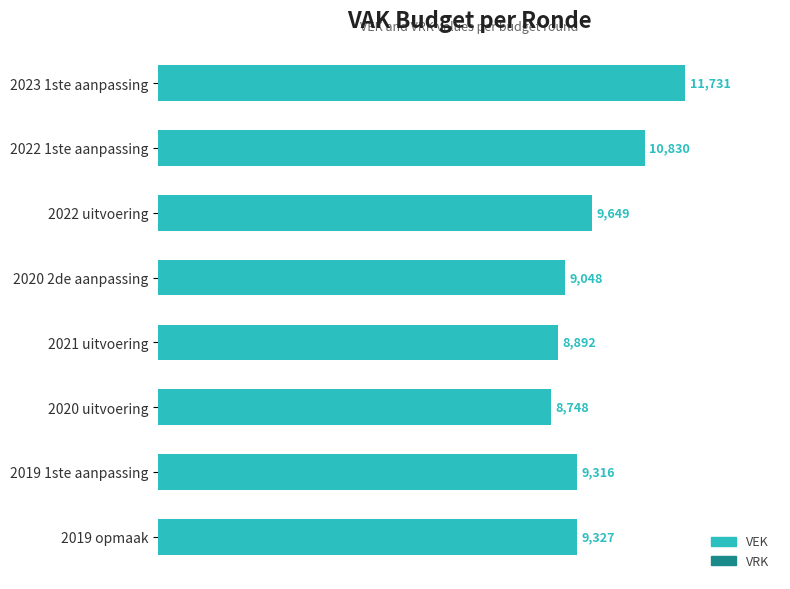

Reading top to bottom, what are all the values shown in this chart?

11731	10830	9649	9048	8892	8748	9316	9327